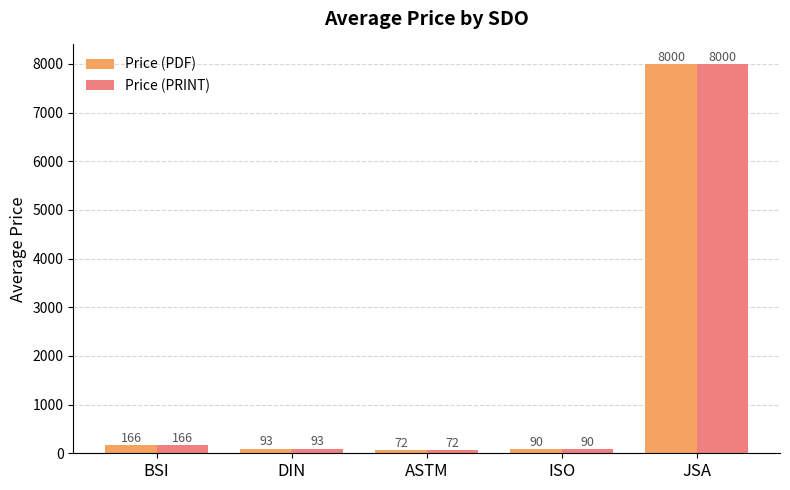

How many values in the Price (PDF) series exceed 93?

3